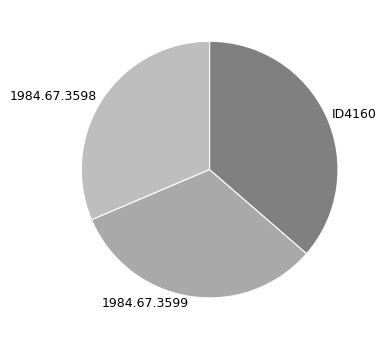

Do 1984.67.3599 and 1984.67.3598 together represent more than half of the pie?

Yes